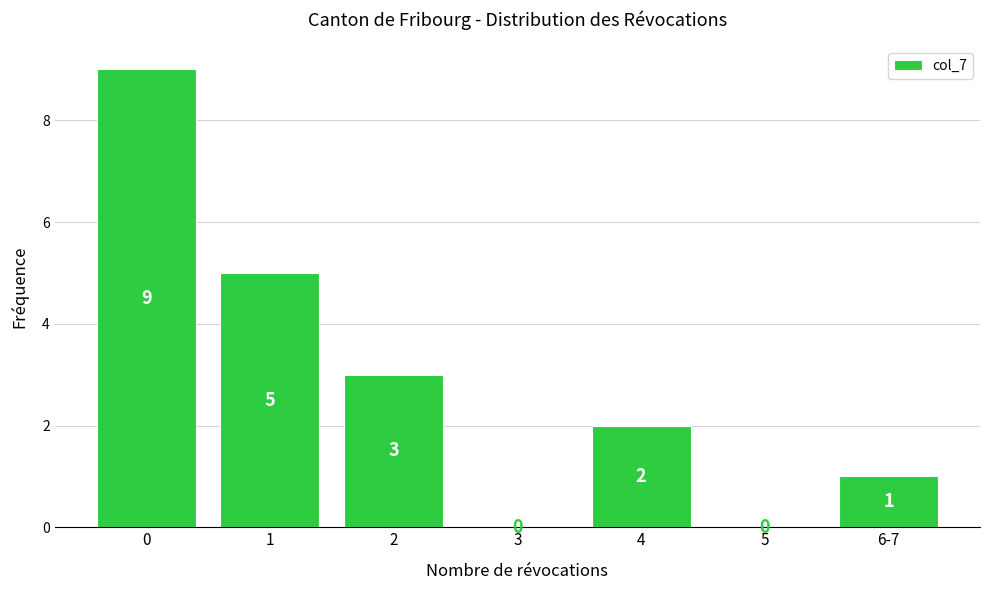

Reading right to left, extract all data points from this chart.

6-7=1	5=0	4=2	3=0	2=3	1=5	0=9